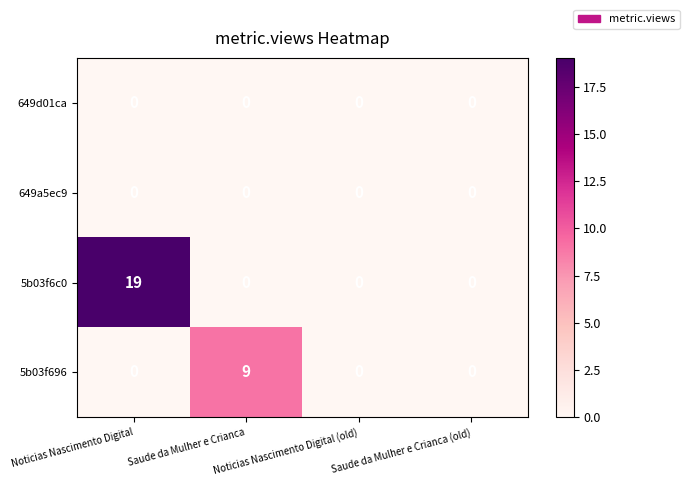

Is it true that 5b03f6c0 equals 10 at Saude da Mulher e Crianca?

False